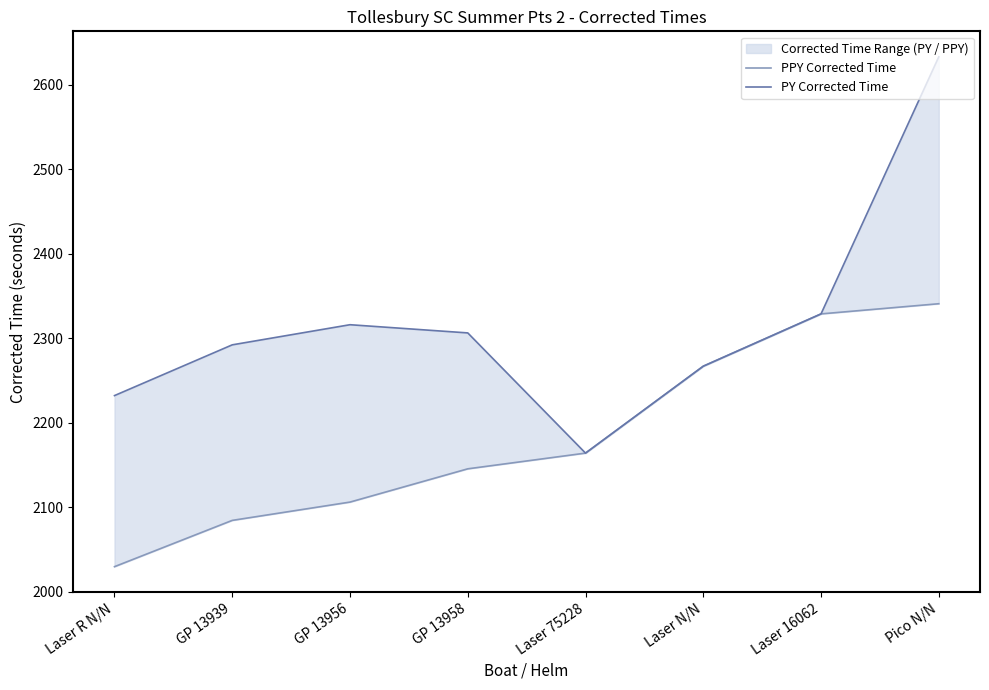

What is the sum of all PPY Corrected Time values?

17465.4